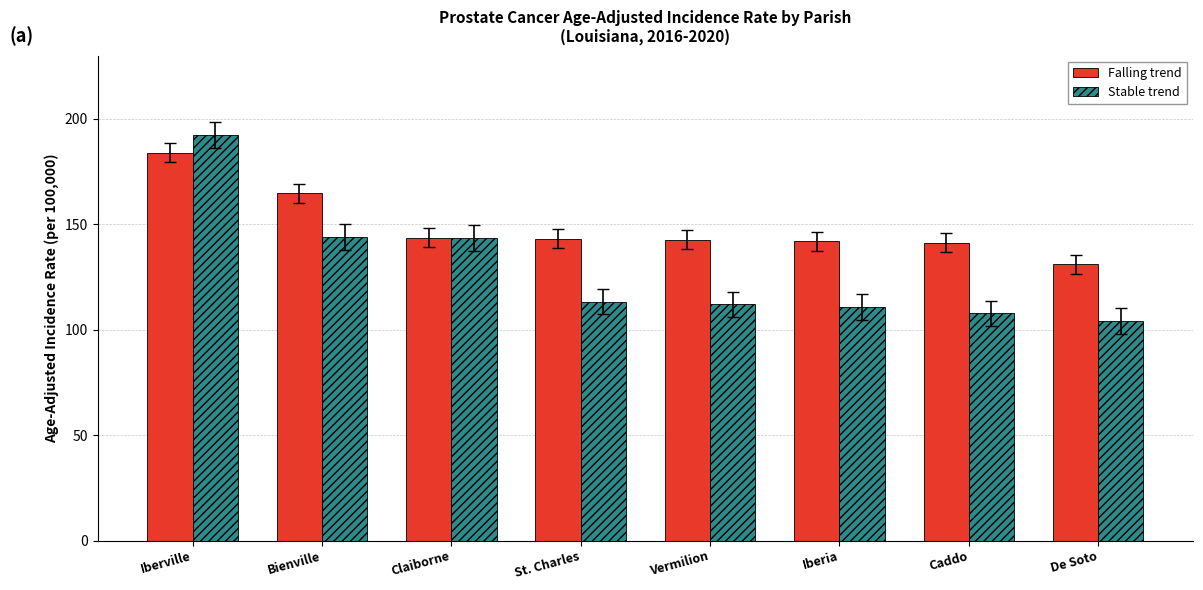

Which category has the highest value in the Falling trend series?

Iberville